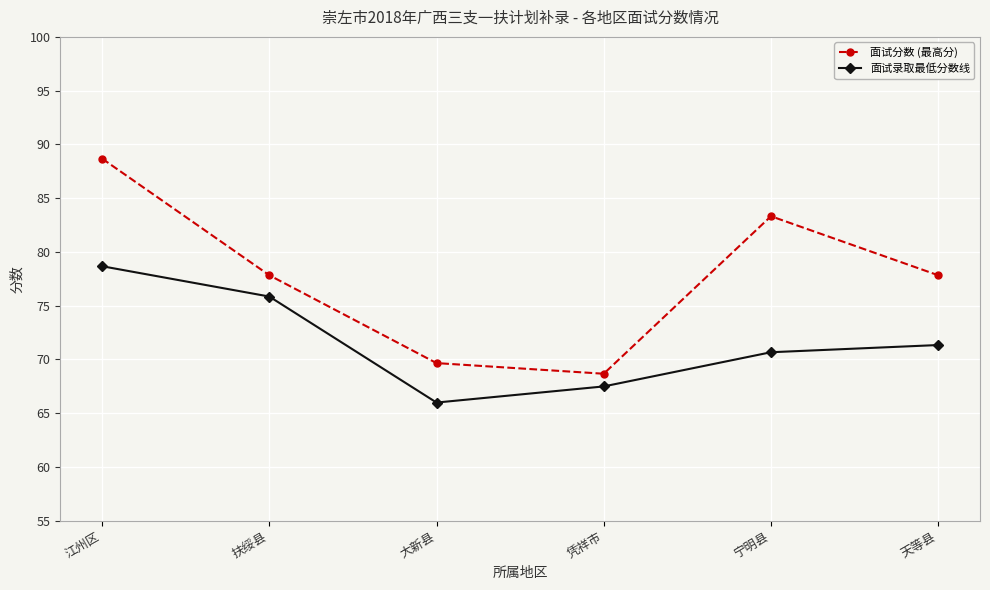

Which series changed the most between 江州区 and 凭祥市?

面试分数 (最高分)